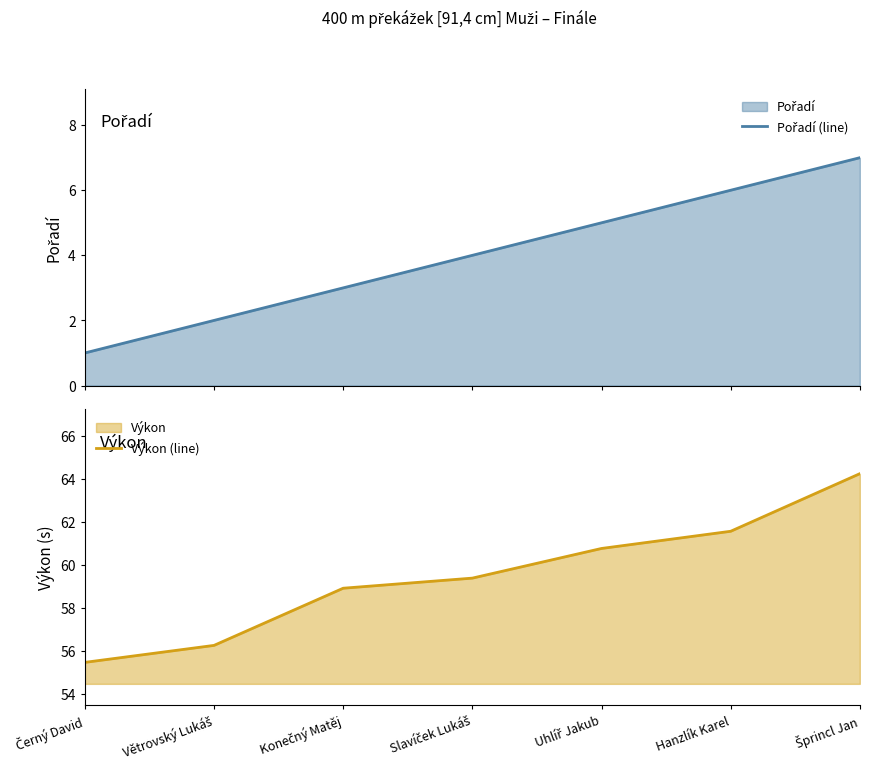

True or false: Výkon (line) has a value of 99.2 at Hanzlík Karel.

False